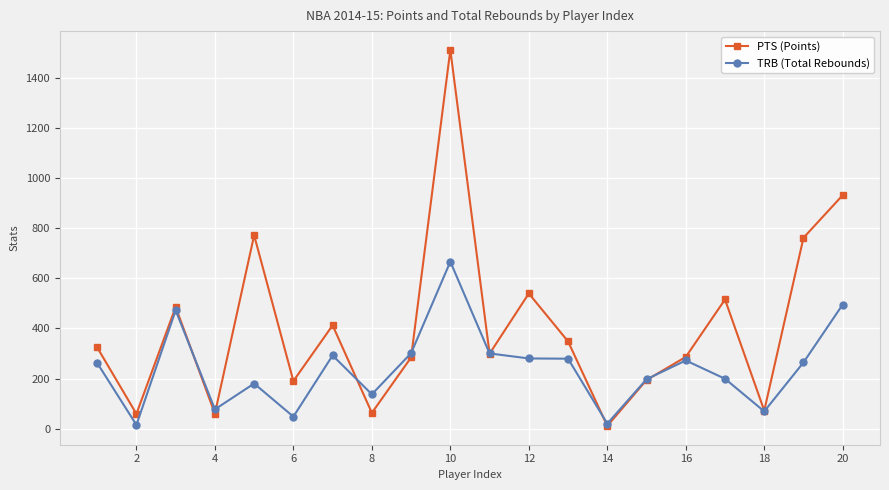

What is the greatest value displayed?

1510